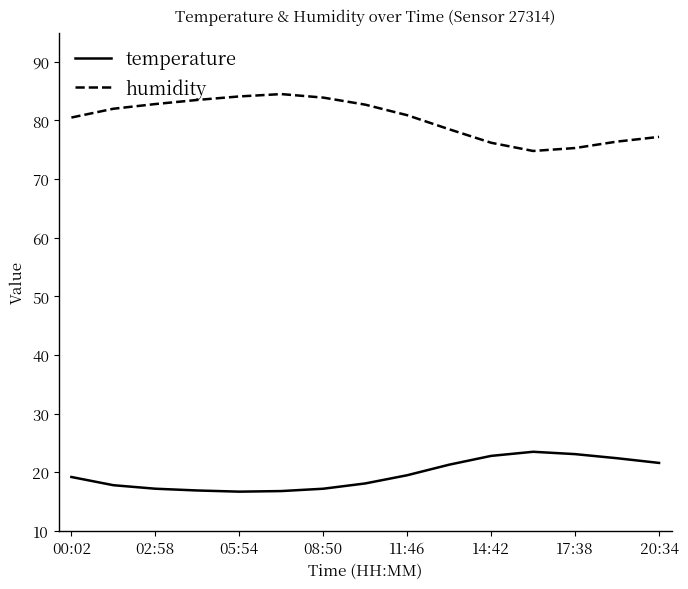

Rank the series by their average value, from lowest to highest.

temperature, humidity